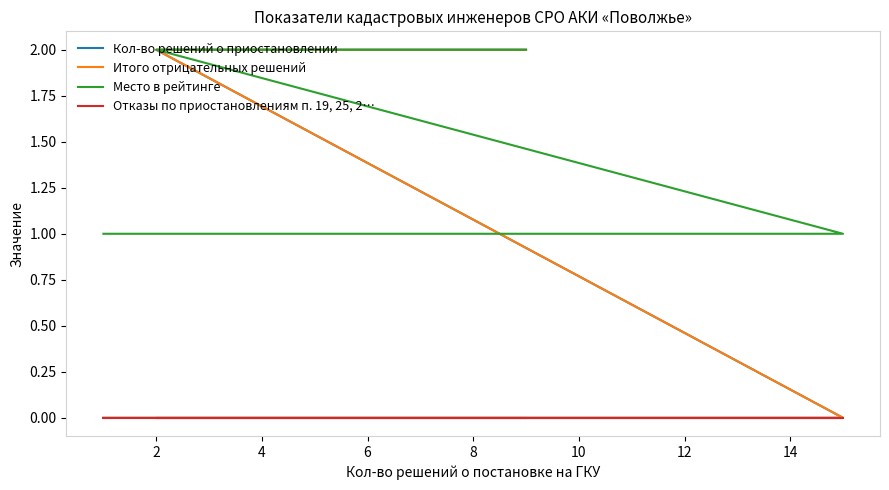

What is the lowest value of the Место в рейтинге series?

1